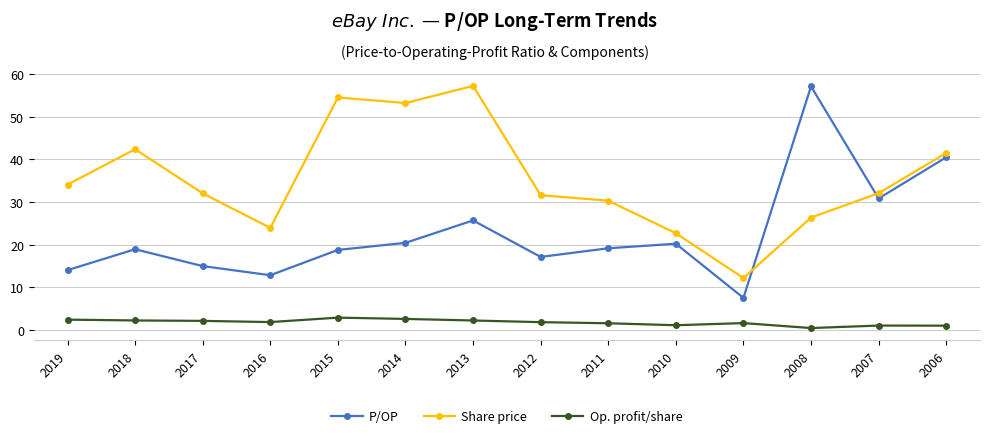

Which series has the widest spread of values?

P/OP